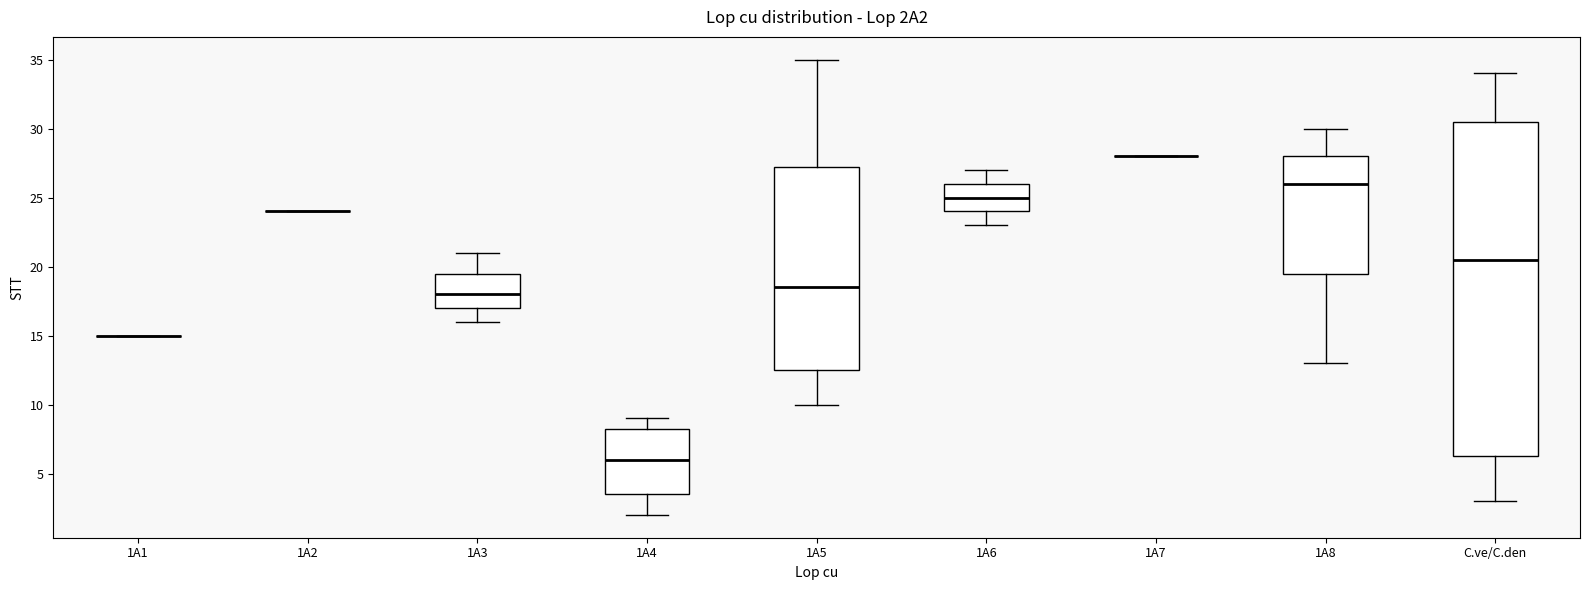

Reading left to right, transcribe this box plot: for each box, give where its median line is, the range the box spans, and where its two whiskers end, as read against the y-axis. The values are not printed on the chart, so give them approximately, as read against the axis.

1A1: box collapsed to a line at 15.0, whiskers 15.0 to 15.0
1A2: box collapsed to a line at 24.0, whiskers 24.0 to 24.0
1A3: median 18.0, box 17.0 to 19.5, whiskers 16.0 to 21.0
1A4: median 6.0, box 3.5 to 8.5, whiskers 2.0 to 9.0
1A5: median 18.5, box 12.5 to 27.5, whiskers 10.0 to 35.0
1A6: median 25.0, box 24.0 to 26.0, whiskers 23.0 to 27.0
1A7: box collapsed to a line at 28.0, whiskers 28.0 to 28.0
1A8: median 26.0, box 19.5 to 28.0, whiskers 13.0 to 30.0
C.ve/C.den: median 20.5, box 6.5 to 30.5, whiskers 3.0 to 34.0